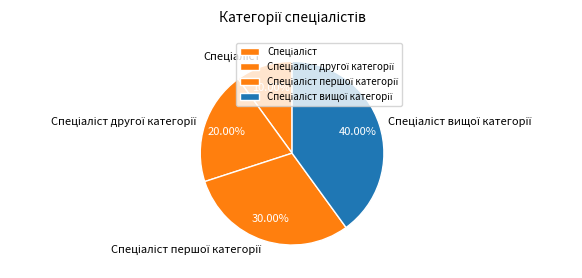

To the nearest percent, what is the average slice percentage?

25%